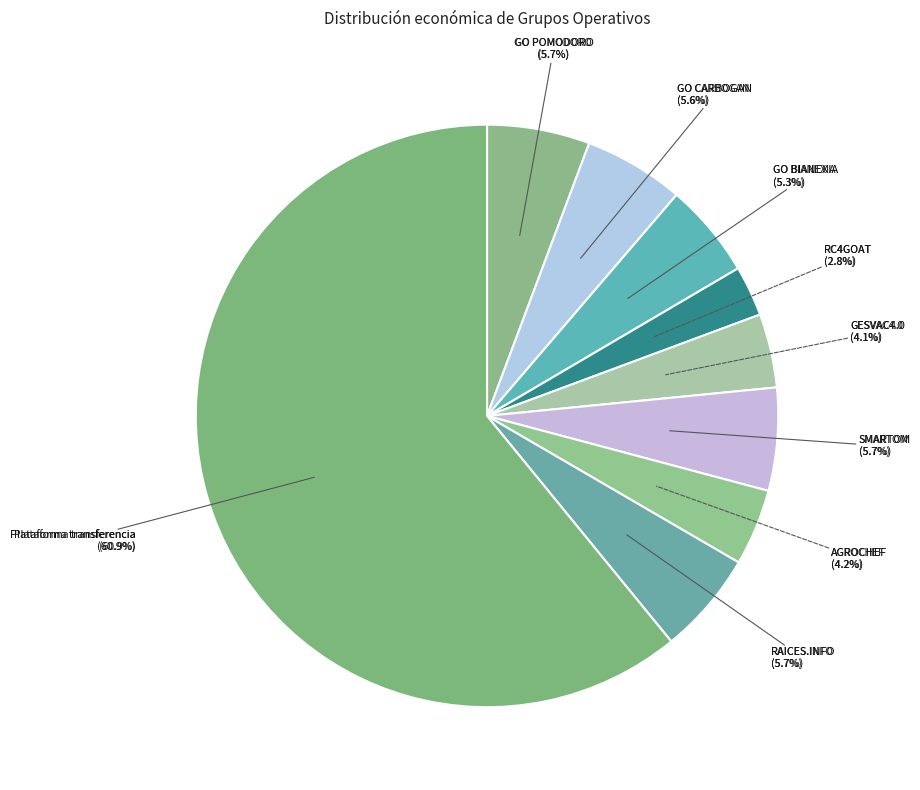

To the nearest percent, what is the difference between the largest and smallest slice percentages?

58%